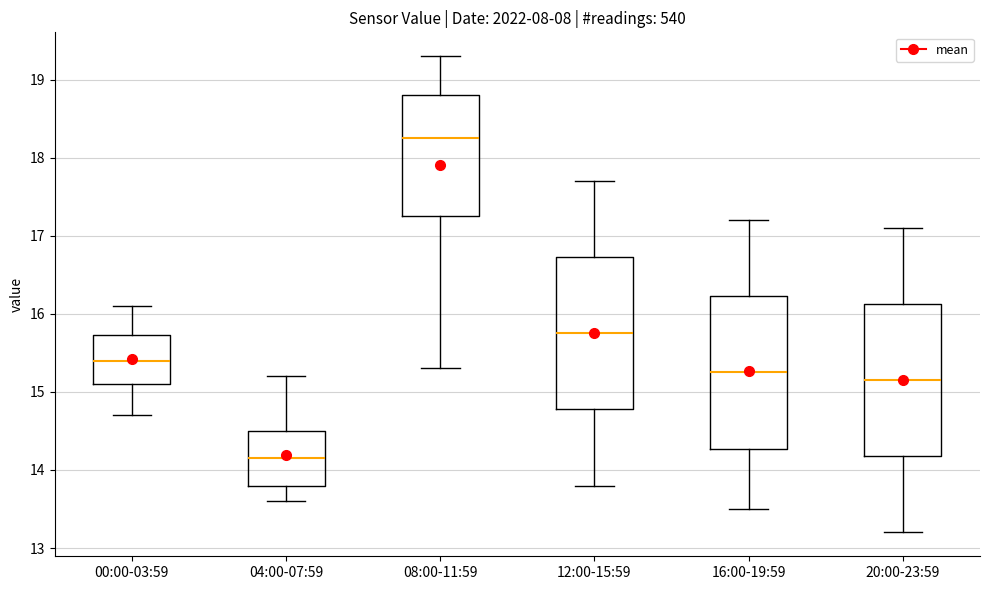

Reading left to right, transcribe this box plot: for each box, give where its median line is, the range the box spans, and where its two whiskers end, as read against the y-axis. The values are not printed on the chart, so give them approximately, as read against the axis.

00:00-03:59: median 15.4, box 15.1 to 15.7, whiskers 14.7 to 16.1
04:00-07:59: median 14.2, box 13.8 to 14.5, whiskers 13.6 to 15.2
08:00-11:59: median 18.3, box 17.3 to 18.8, whiskers 15.3 to 19.3
12:00-15:59: median 15.8, box 14.8 to 16.7, whiskers 13.8 to 17.7
16:00-19:59: median 15.3, box 14.3 to 16.2, whiskers 13.5 to 17.2
20:00-23:59: median 15.2, box 14.2 to 16.1, whiskers 13.2 to 17.1